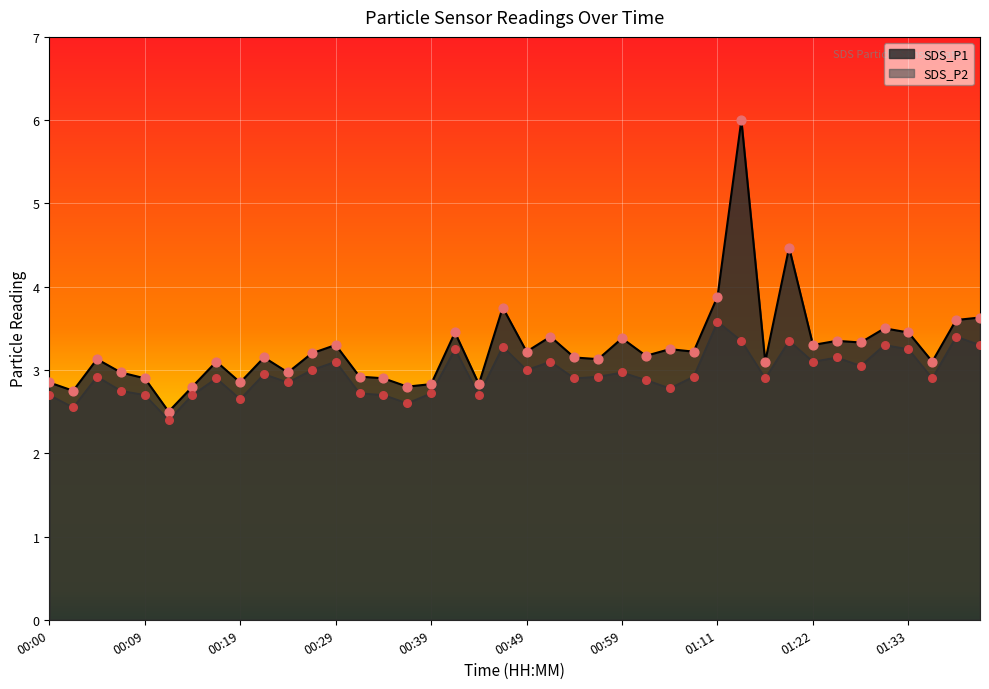

What are all the series names shown in the legend?

SDS_P1, SDS_P2